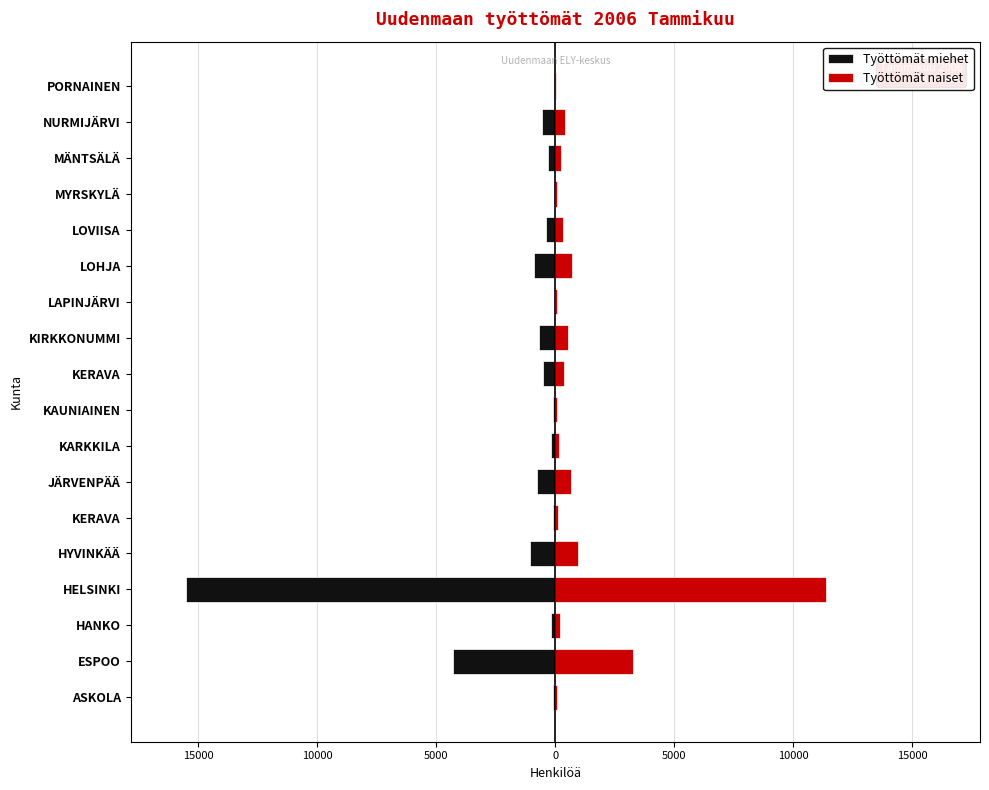

At how many categories does at least one series exceed 8778?

1